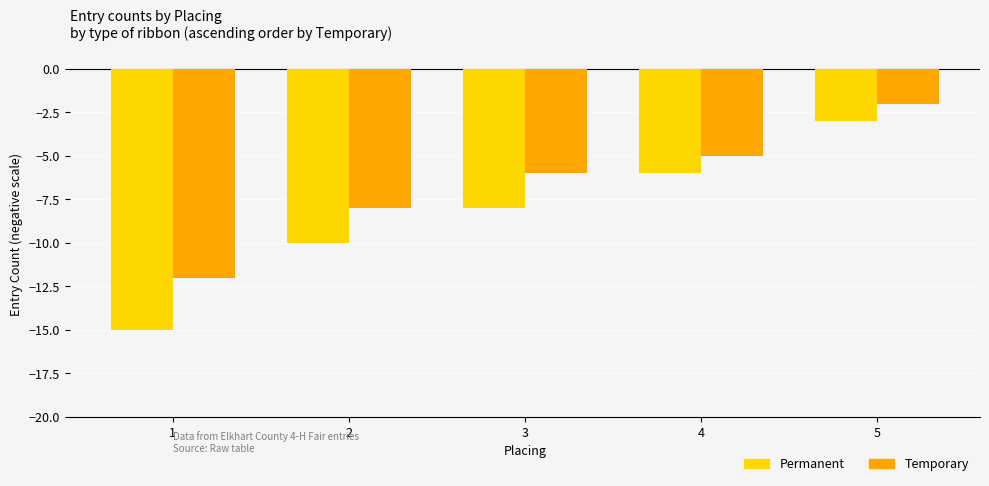

How many Permanent values are between -10 and -6?

3